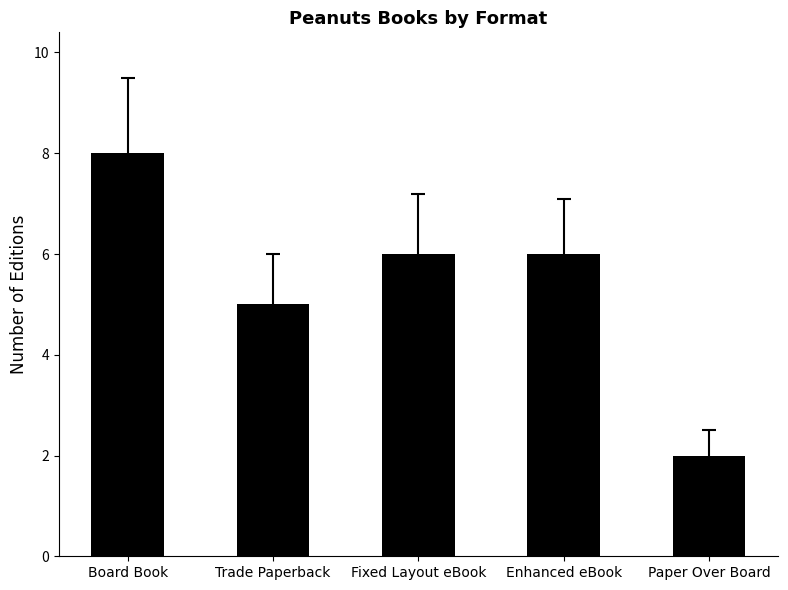

What is the difference between the maximum and minimum values?

6